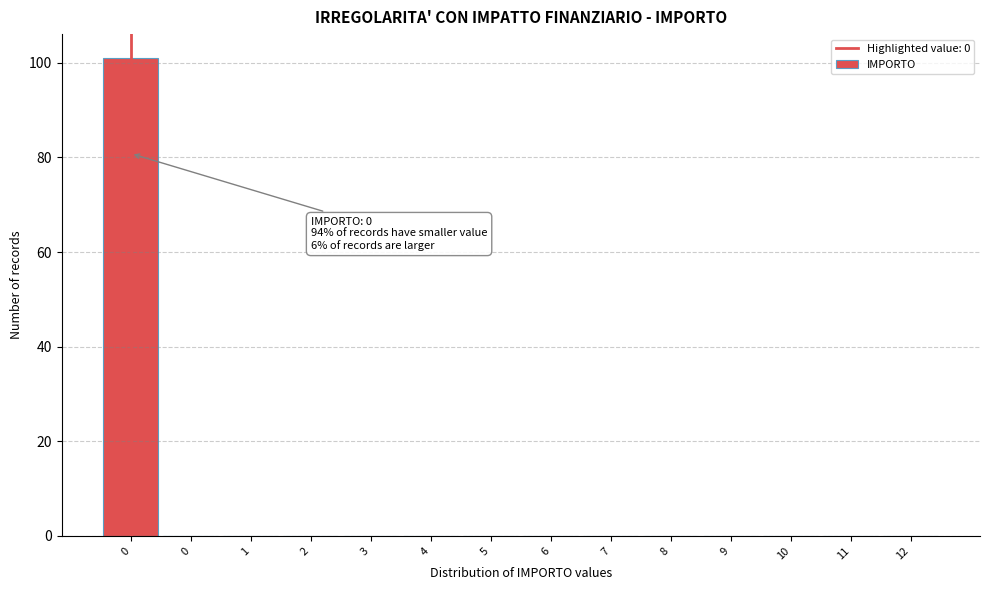

Are the bars horizontal?

No